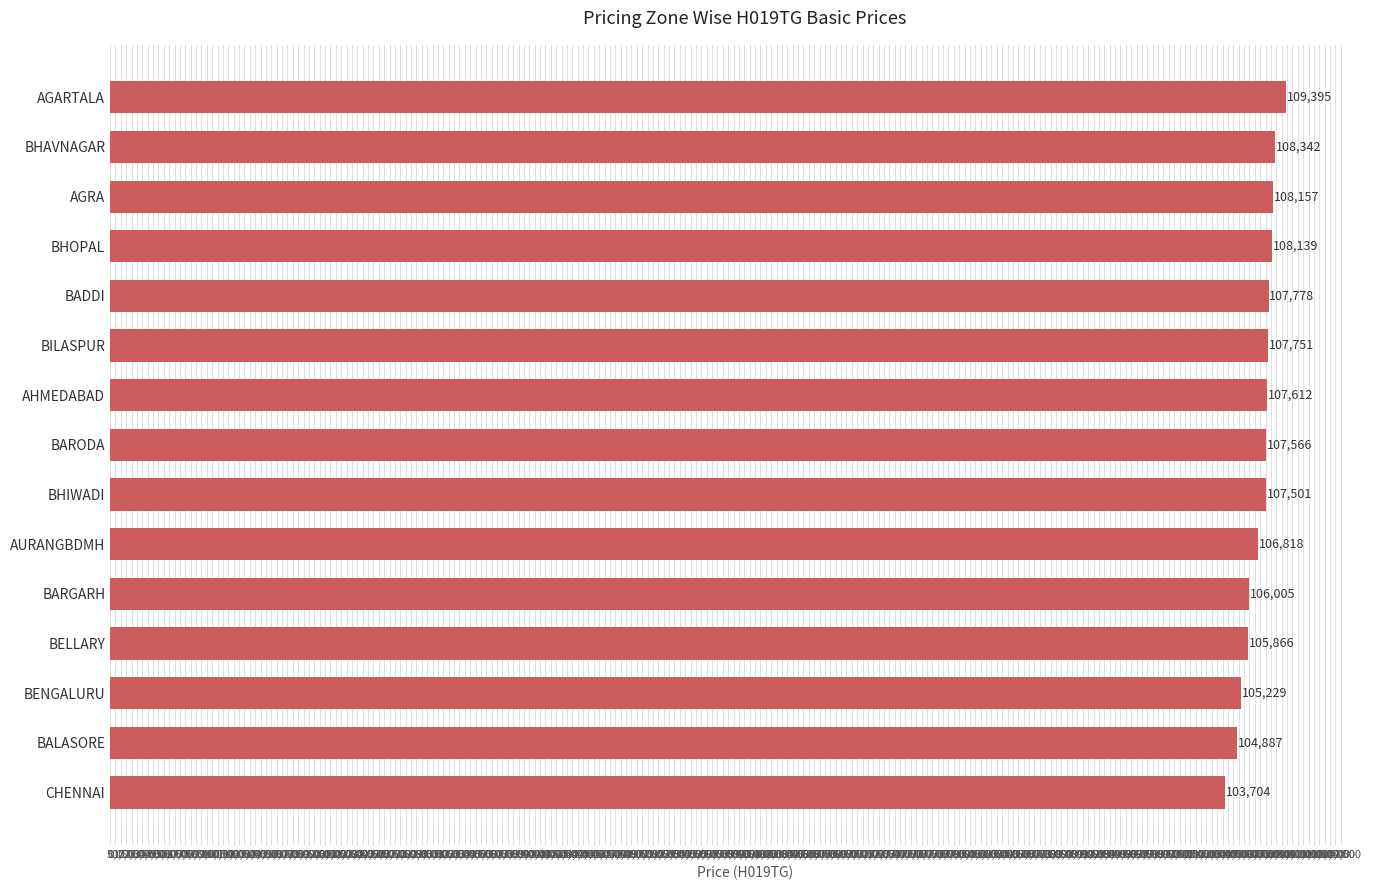

How many data points does each series have?

15